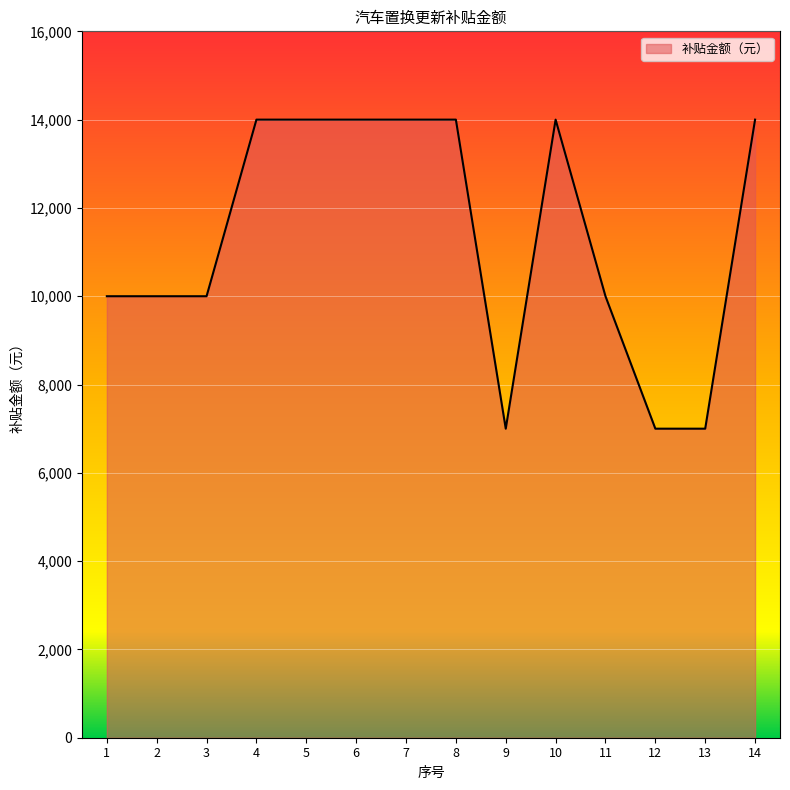

What is the ratio of the value at 13 to the value at 4?

0.5